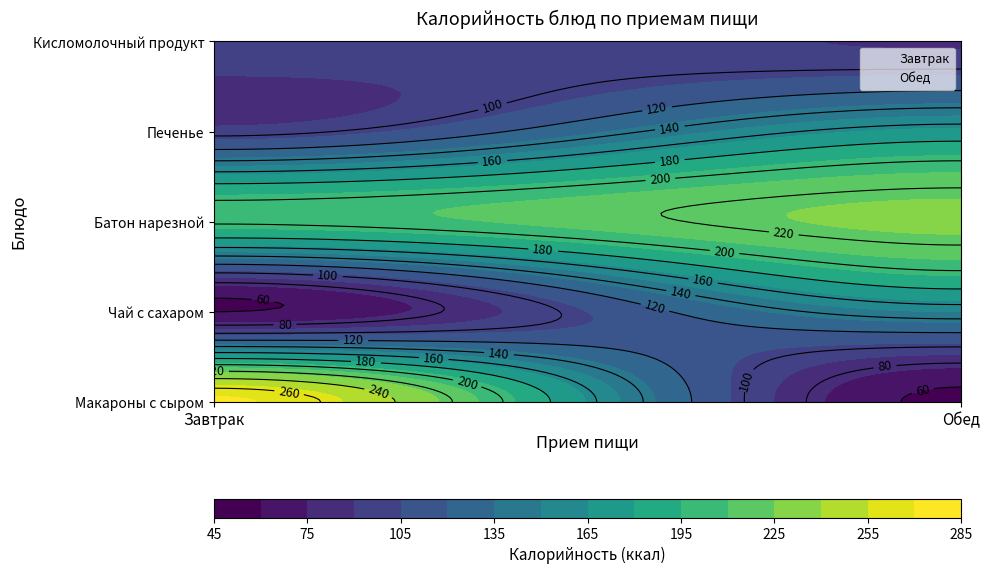

Which series has the largest range (max minus min)?

Завтрак